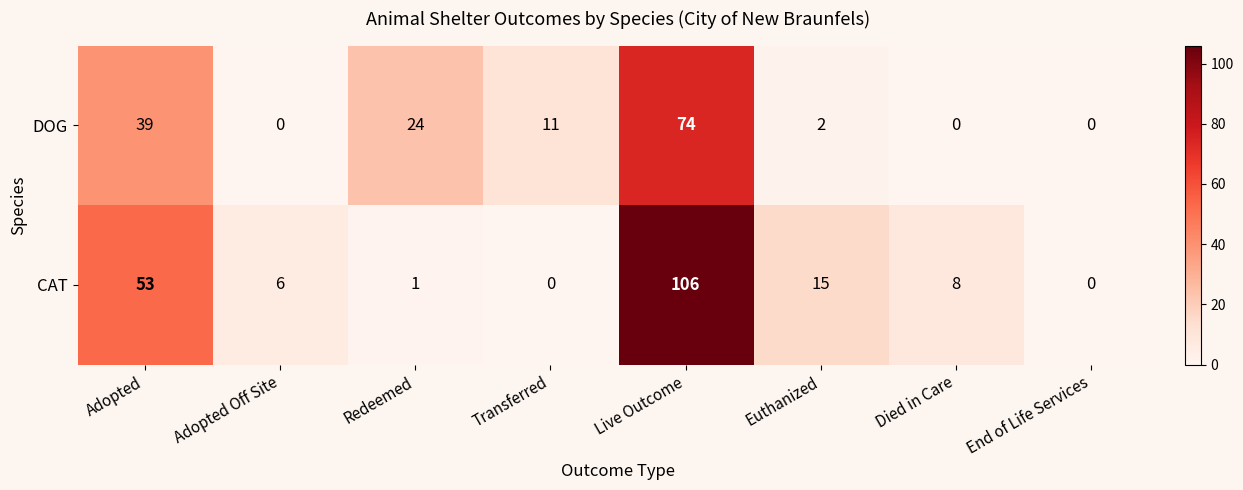

Reading right to left, list all the values displayed in this chart.

DOG: 0	0	2	74	11	24	0	39
CAT: 0	8	15	106	0	1	6	53